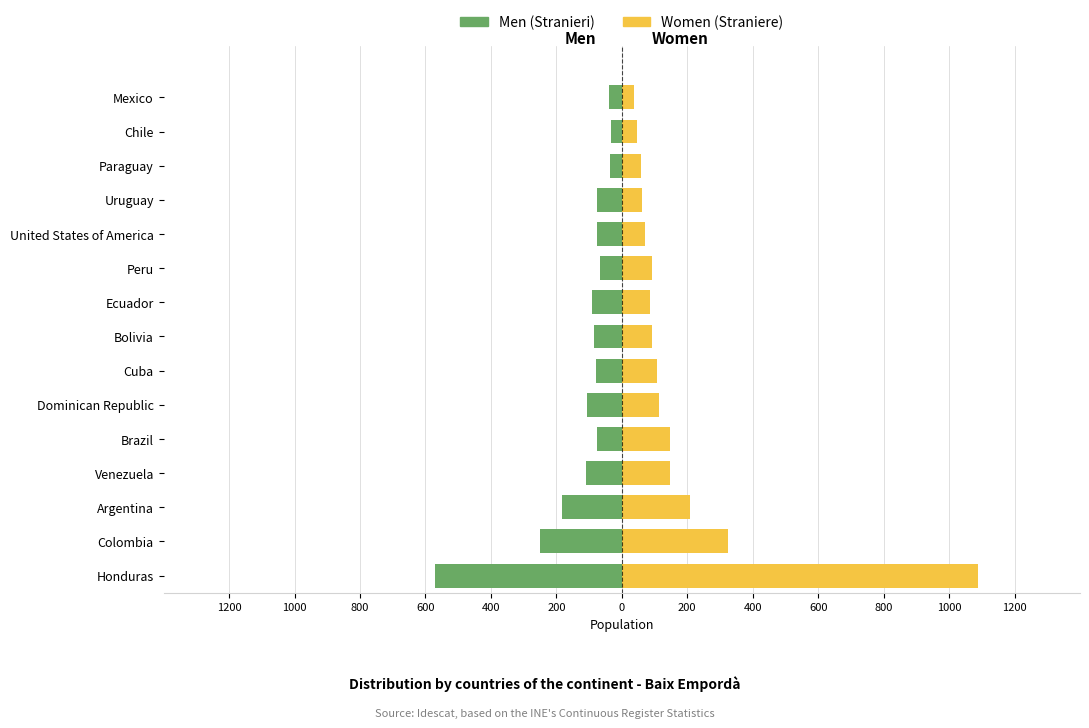

Rank the series at Chile from highest to lowest value.

Women, Men